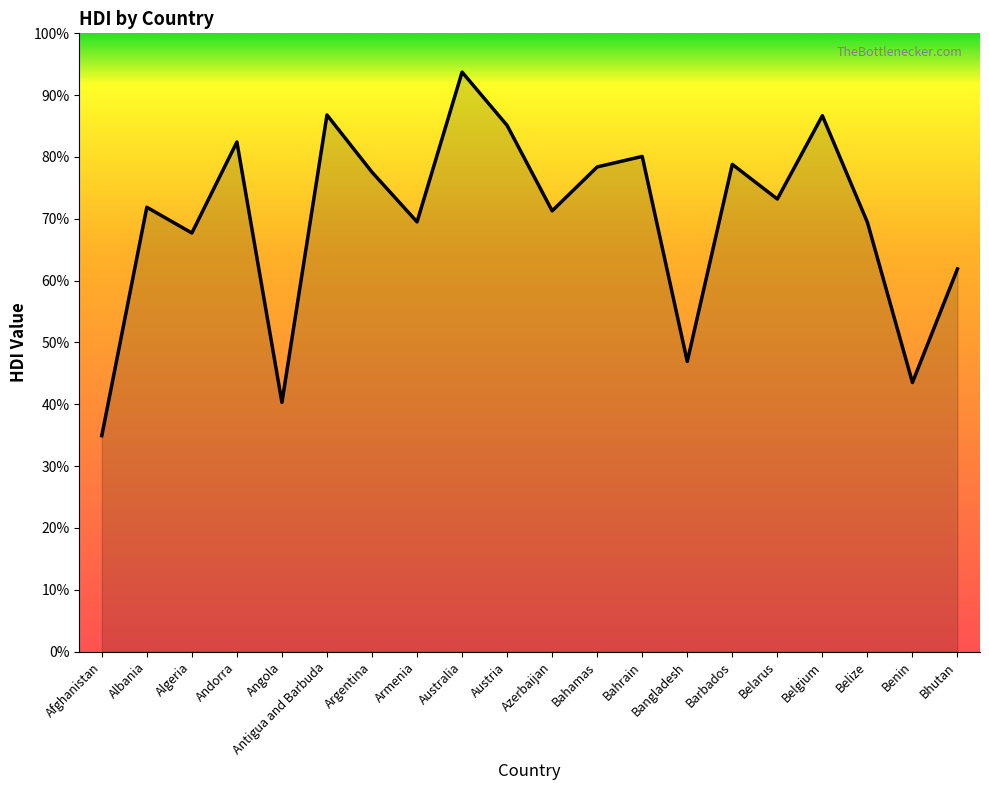

Which category has the highest value across all series?

Australia